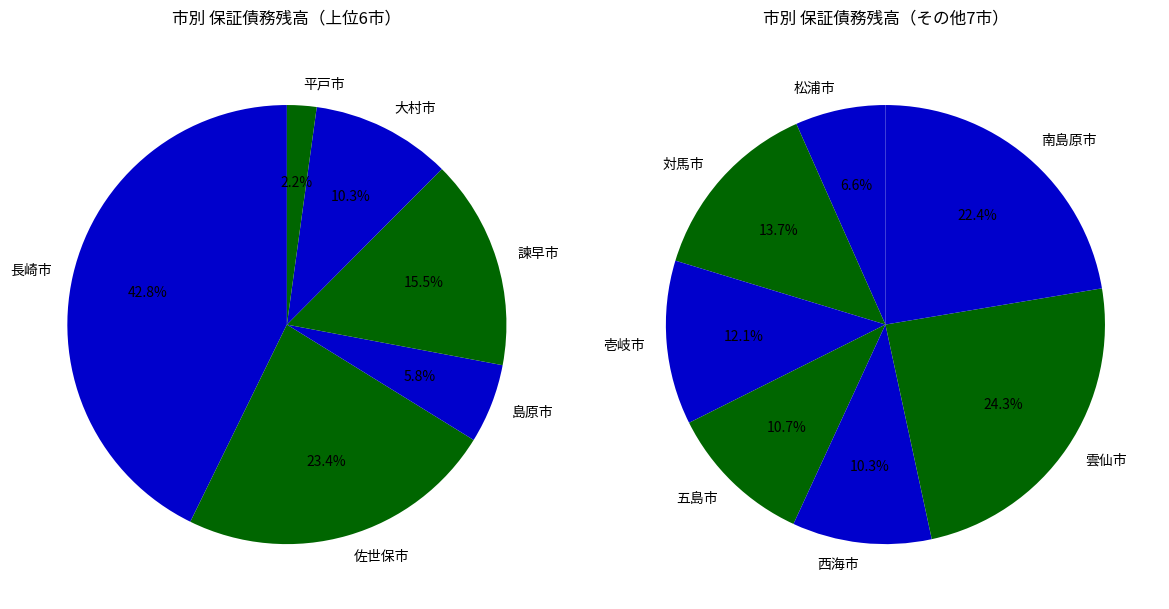

How many slices are in this pie chart?

13